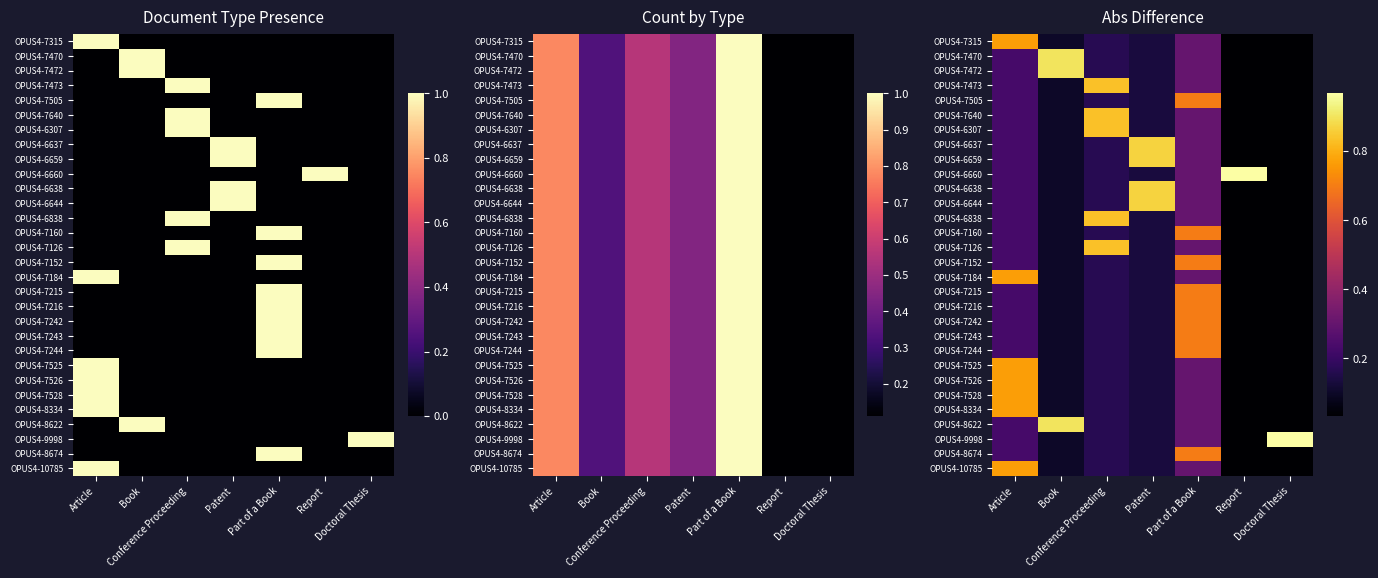

At which category does the chart reach its minimum across all series?

Report